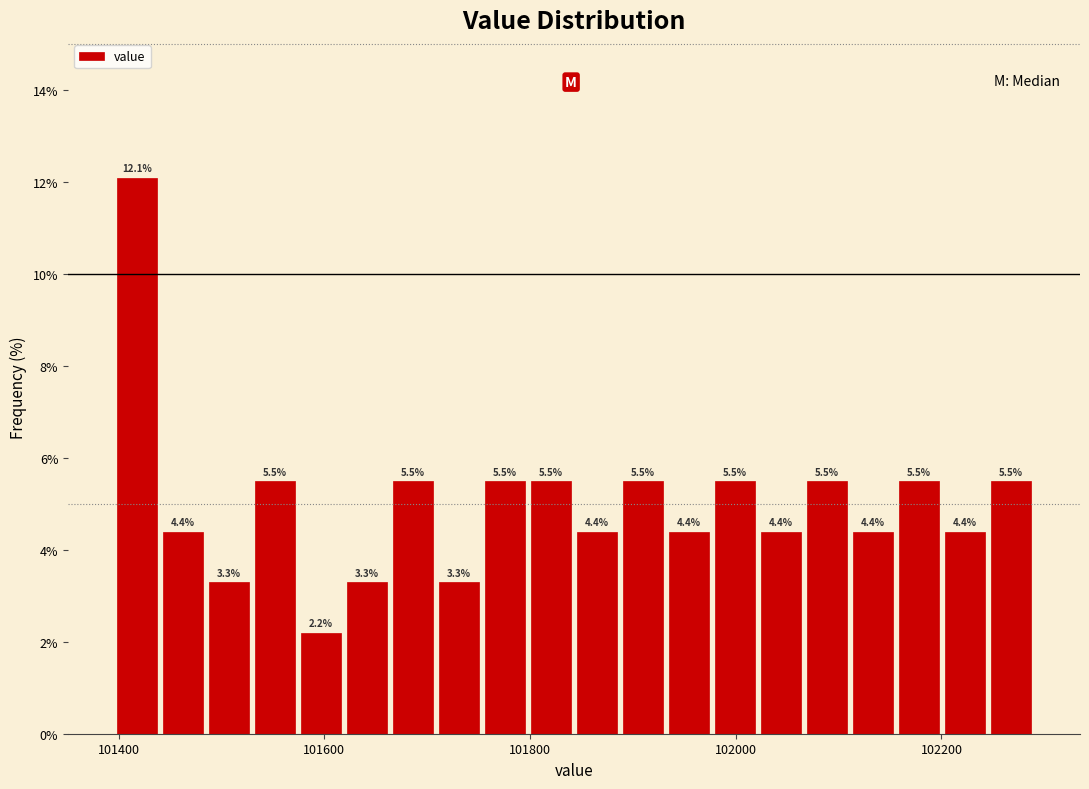

Around what value on the x-axis is the tallest bar? Give the approximate position of its centre, as read against the axis.

101420